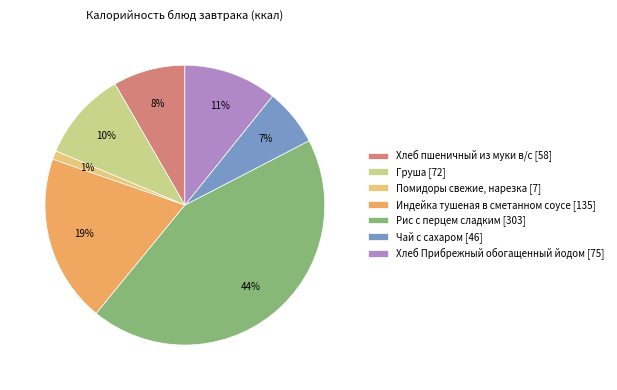

Is it true that Груша is 2% of the pie?

False